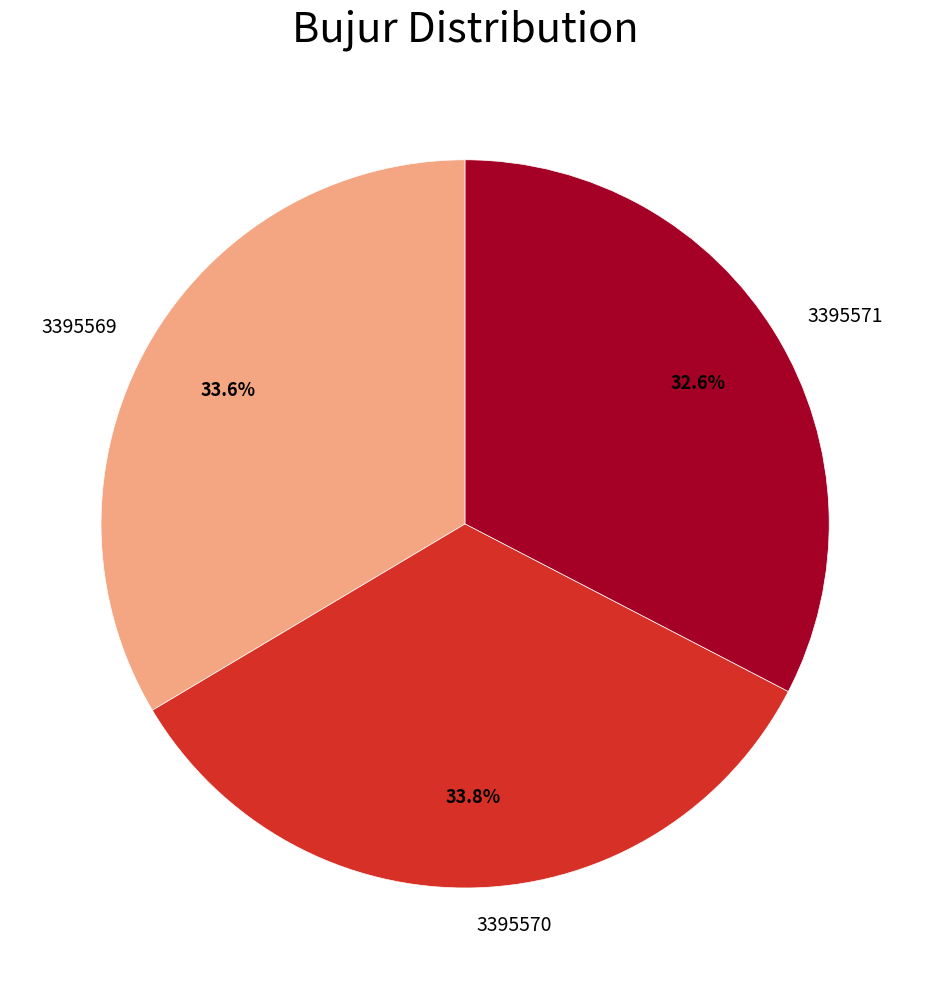

To the nearest percent, what portion does 3395571 represent?

33%